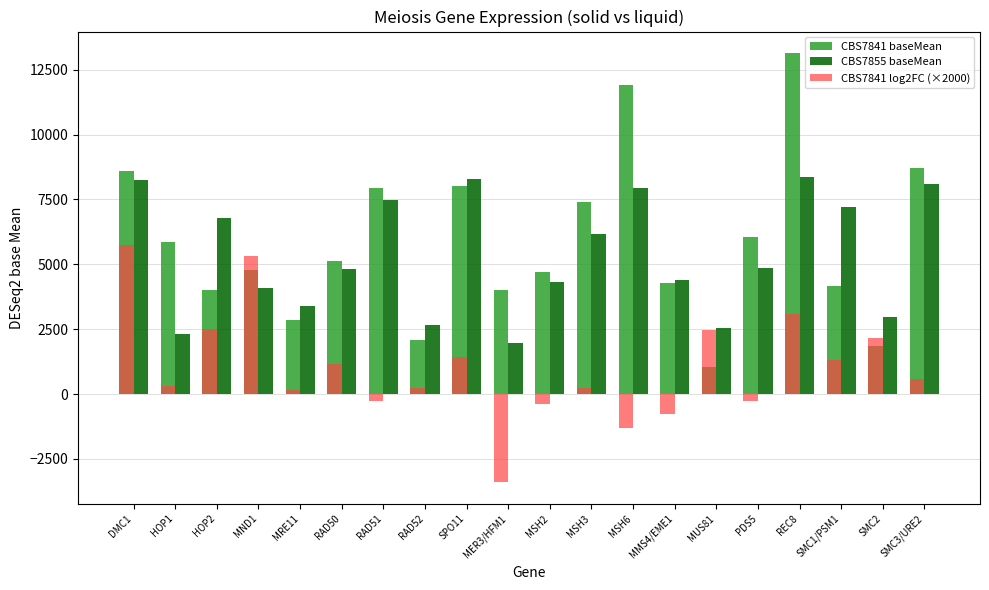

What value does the CBS7841 log2FC (×2000) series have at MND1?

5320.0